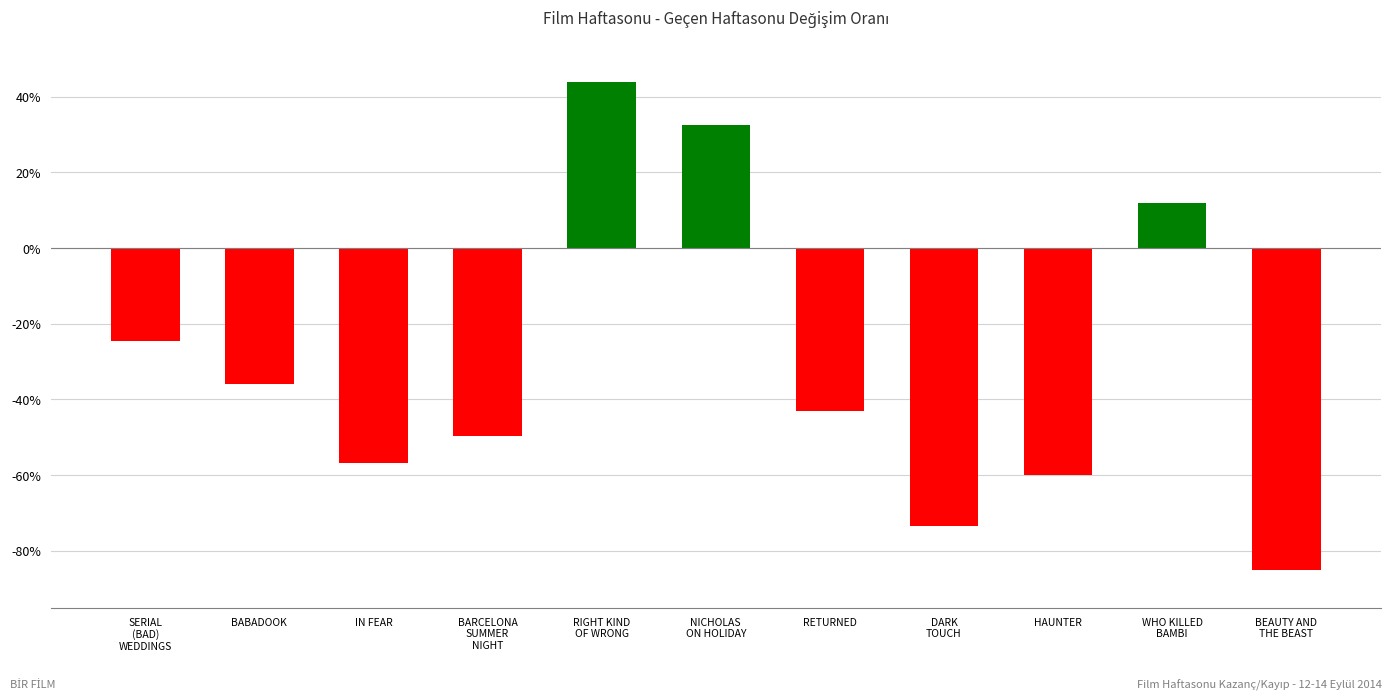

Rank the categories by value from lowest to highest.

BEAUTY AND
THE BEAST, DARK
TOUCH, HAUNTER, IN FEAR, BARCELONA
SUMMER
NIGHT, RETURNED, BABADOOK, SERIAL
(BAD)
WEDDINGS, WHO KILLED
BAMBI, NICHOLAS
ON HOLIDAY, RIGHT KIND
OF WRONG